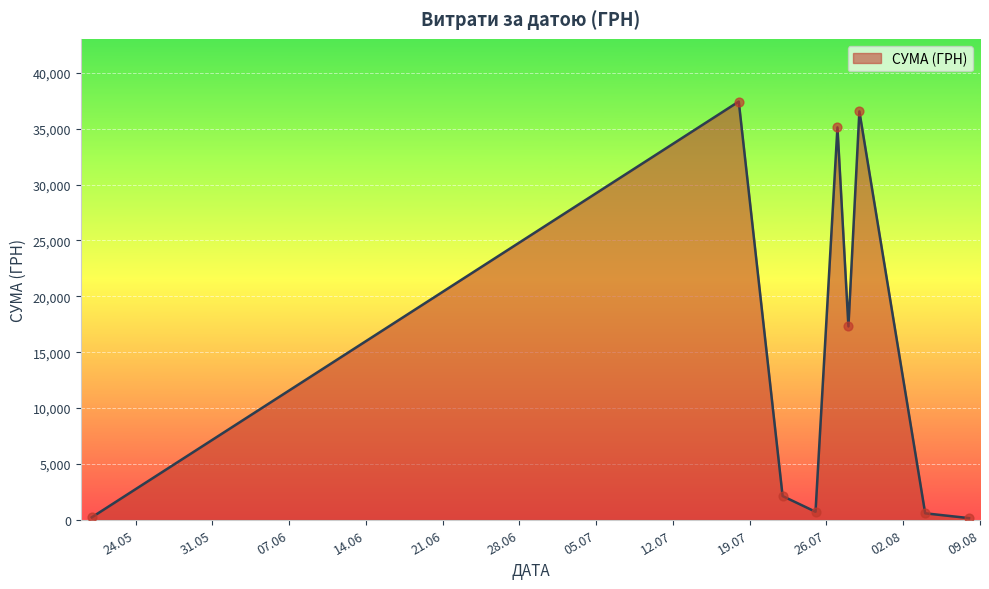

What is the greatest value displayed?

37425.0